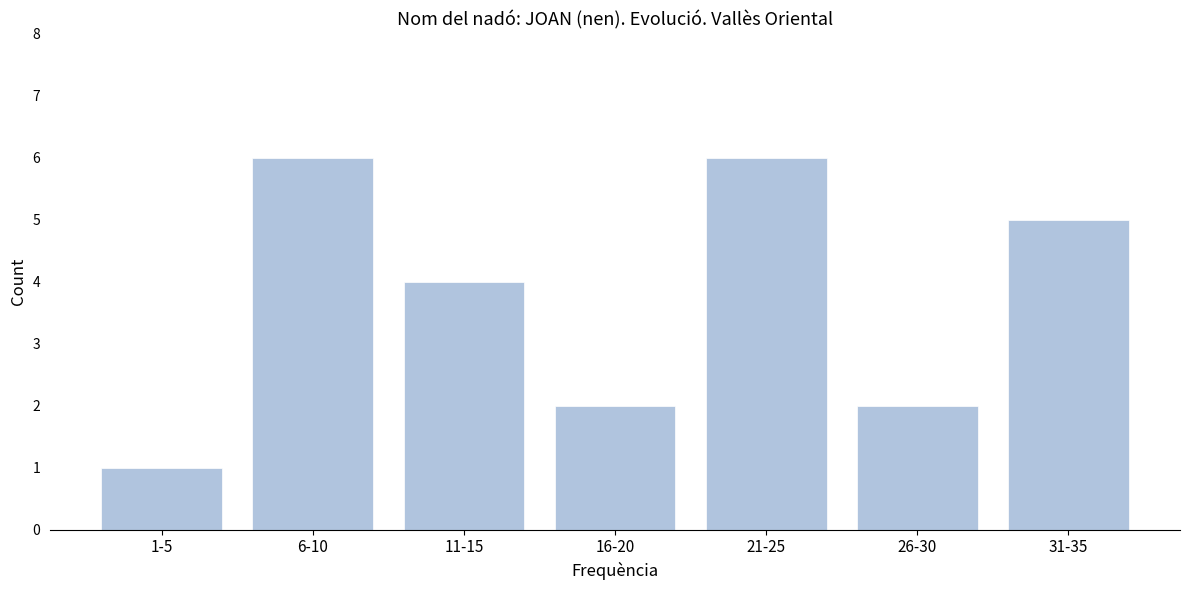

Reading left to right, transcribe all the data shown in this chart.

1	6	4	2	6	2	5